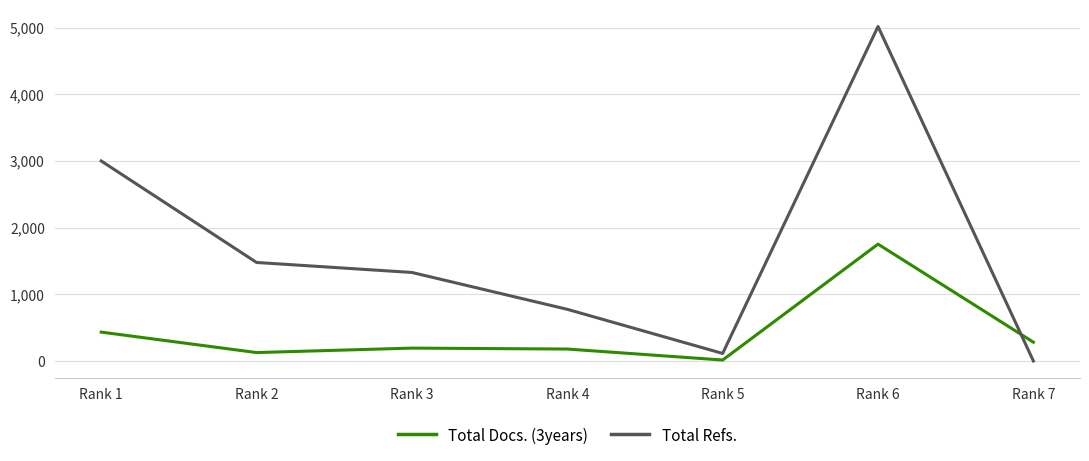

Which series ends up on top after the final intersection of Total Docs. (3years) and Total Refs.?

Total Docs. (3years)